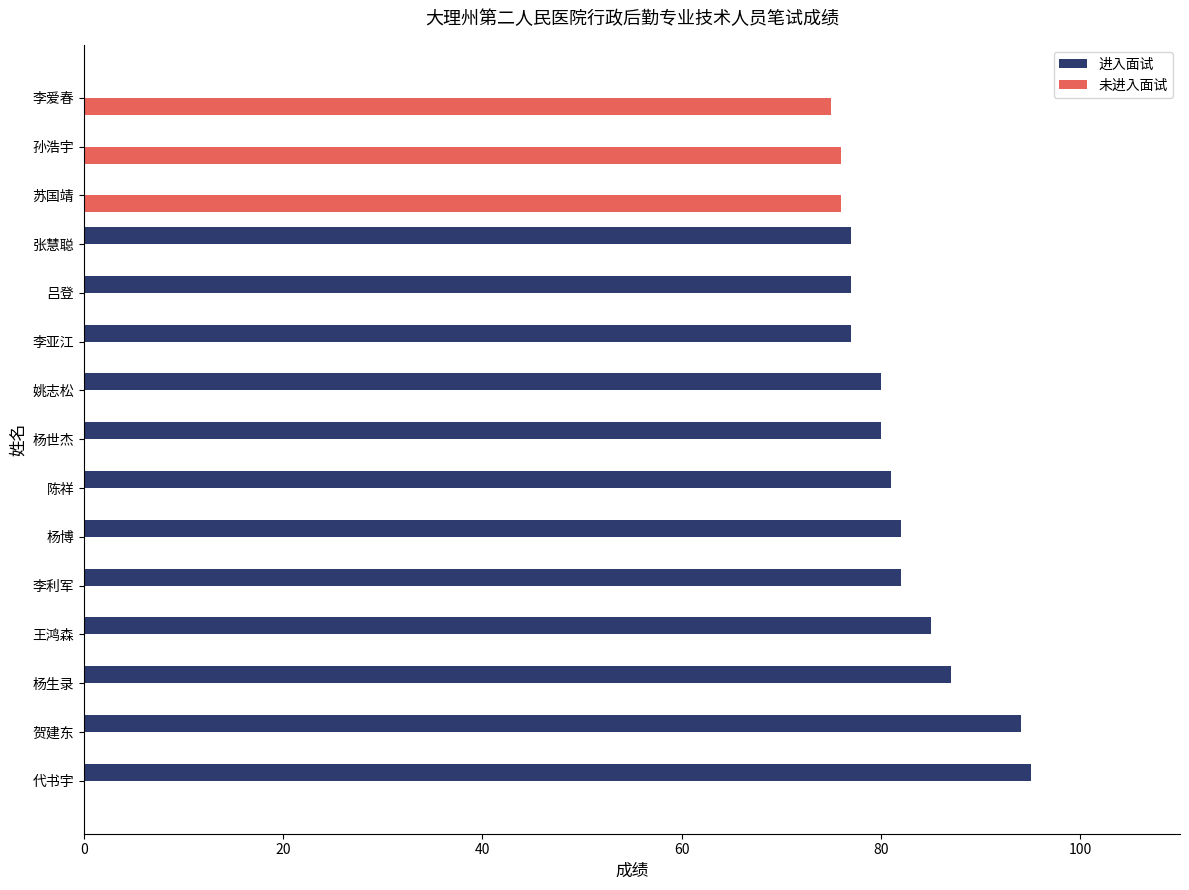

What is the sum of the 进入面试 values at 杨世杰 and 姚志松?

160